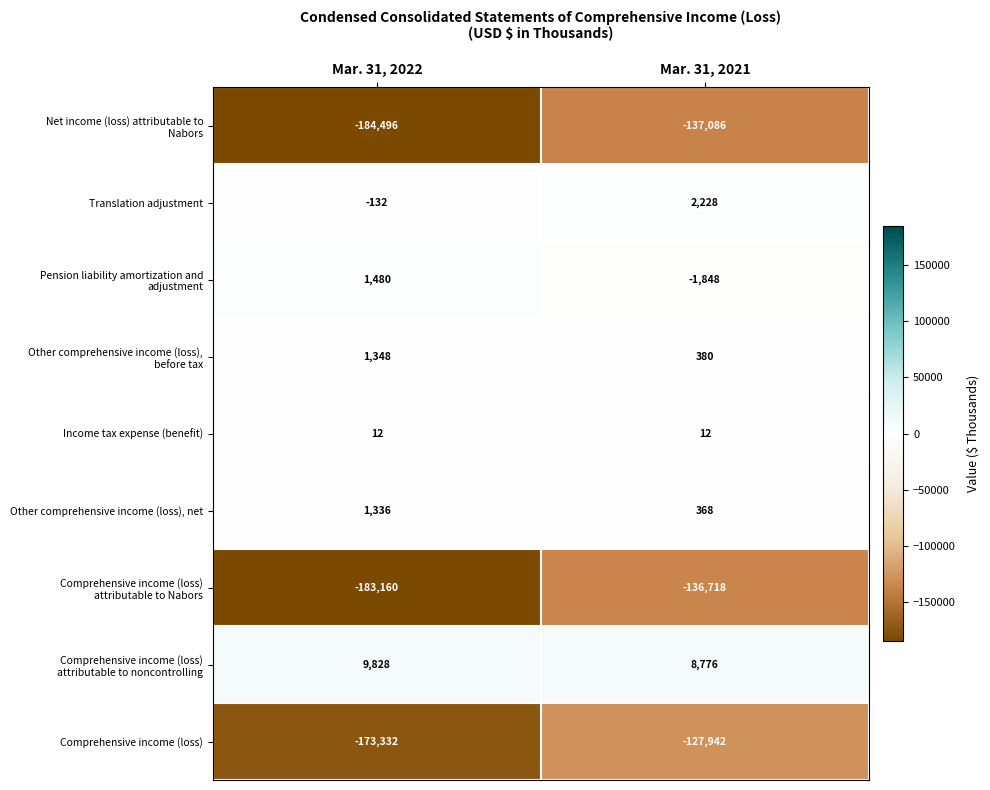

Is it true that Income tax expense (benefit) equals 17 at Mar. 31, 2021?

False